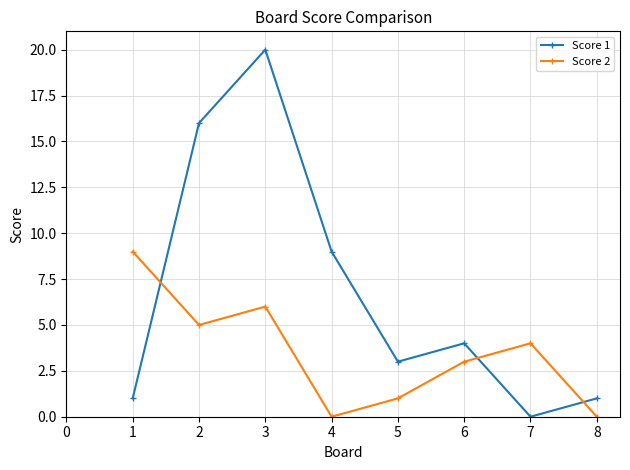

Is it true that Score 1 equals 11 at 7?

False